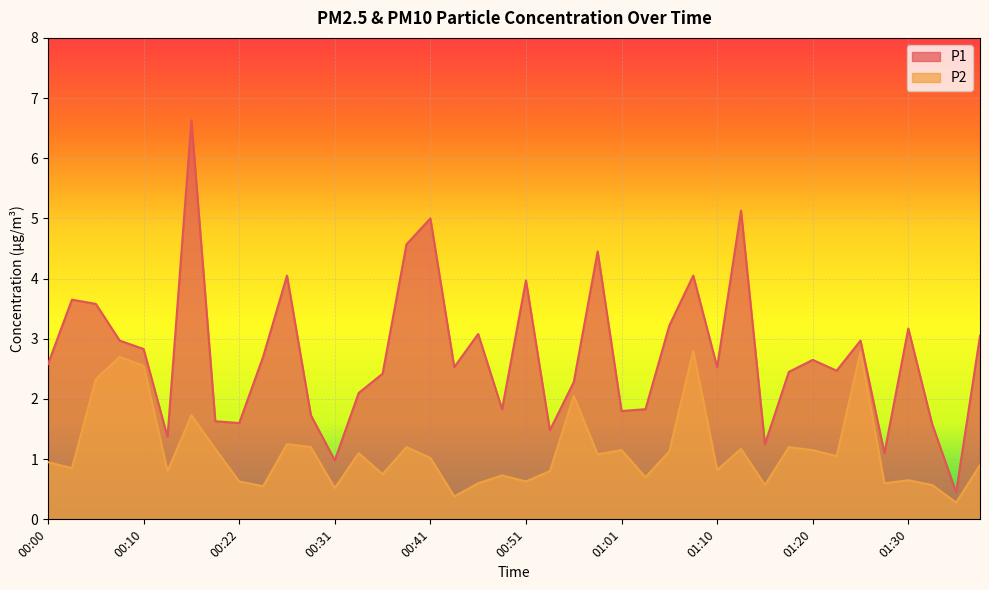

True or false: P1 has a value of 0.4 at 01:01.

False